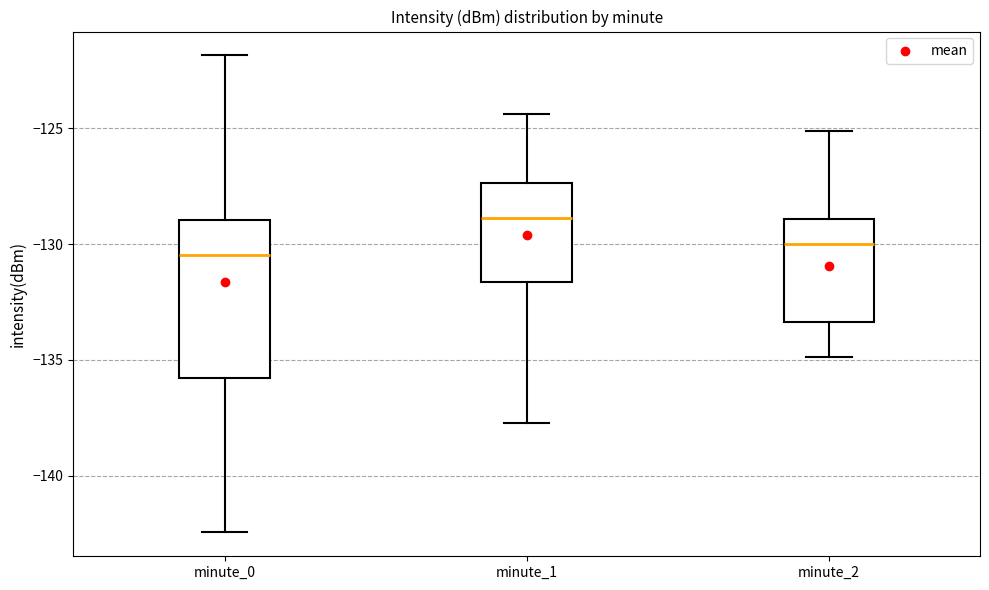

Reading left to right, transcribe this box plot: for each box, give where its median line is, the range the box spans, and where its two whiskers end, as read against the y-axis. The values are not printed on the chart, so give them approximately, as read against the axis.

minute_0: median -130.5, box -136.0 to -129.0, whiskers -142.5 to -122.0
minute_1: median -129.0, box -131.5 to -127.5, whiskers -137.5 to -124.5
minute_2: median -130.0, box -133.5 to -129.0, whiskers -135.0 to -125.0